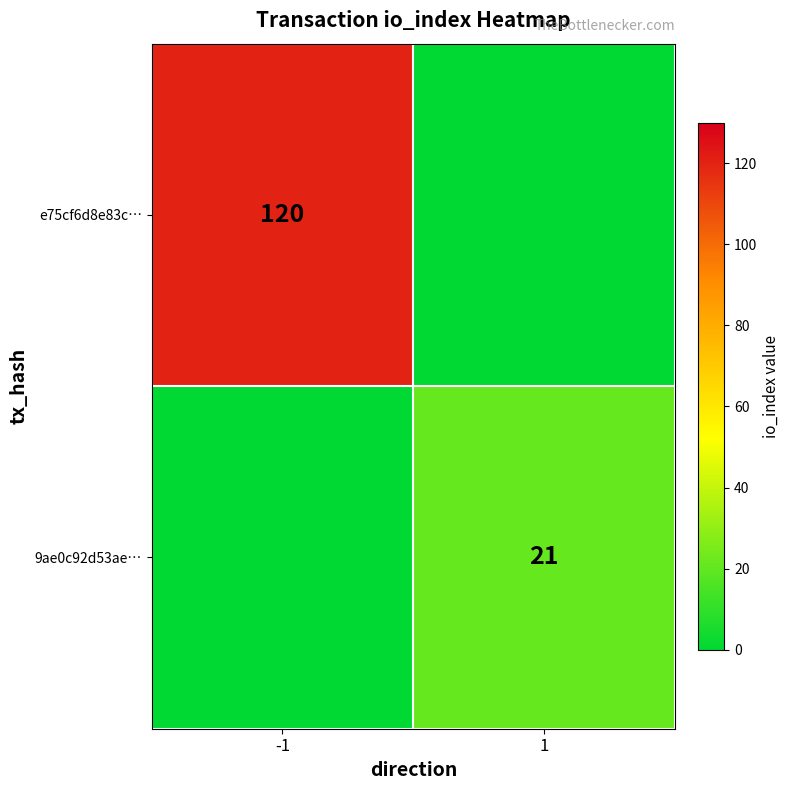

At how many categories does at least one series exceed 69?

1